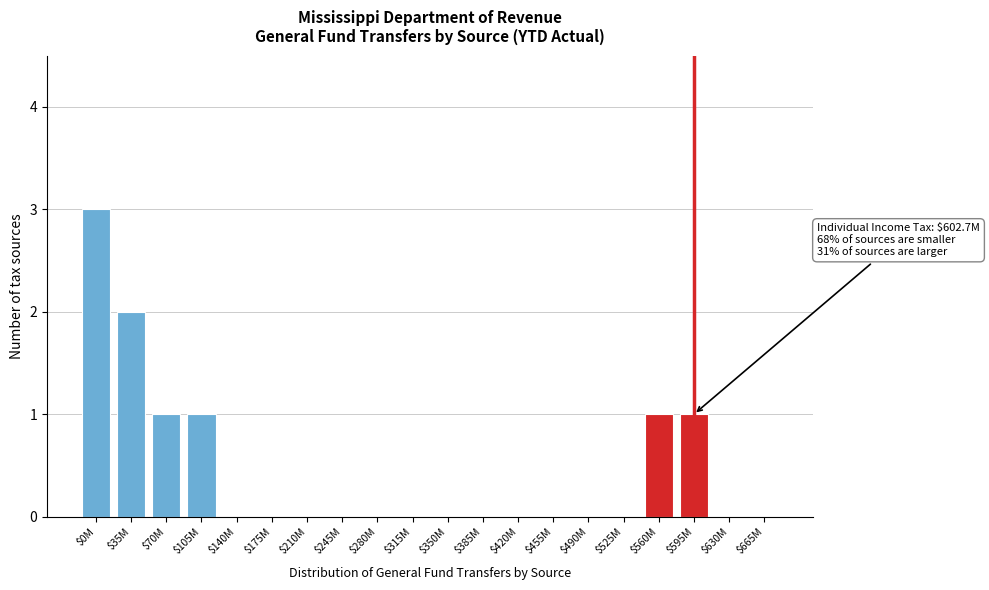

What is the maximum value shown in the chart?

3